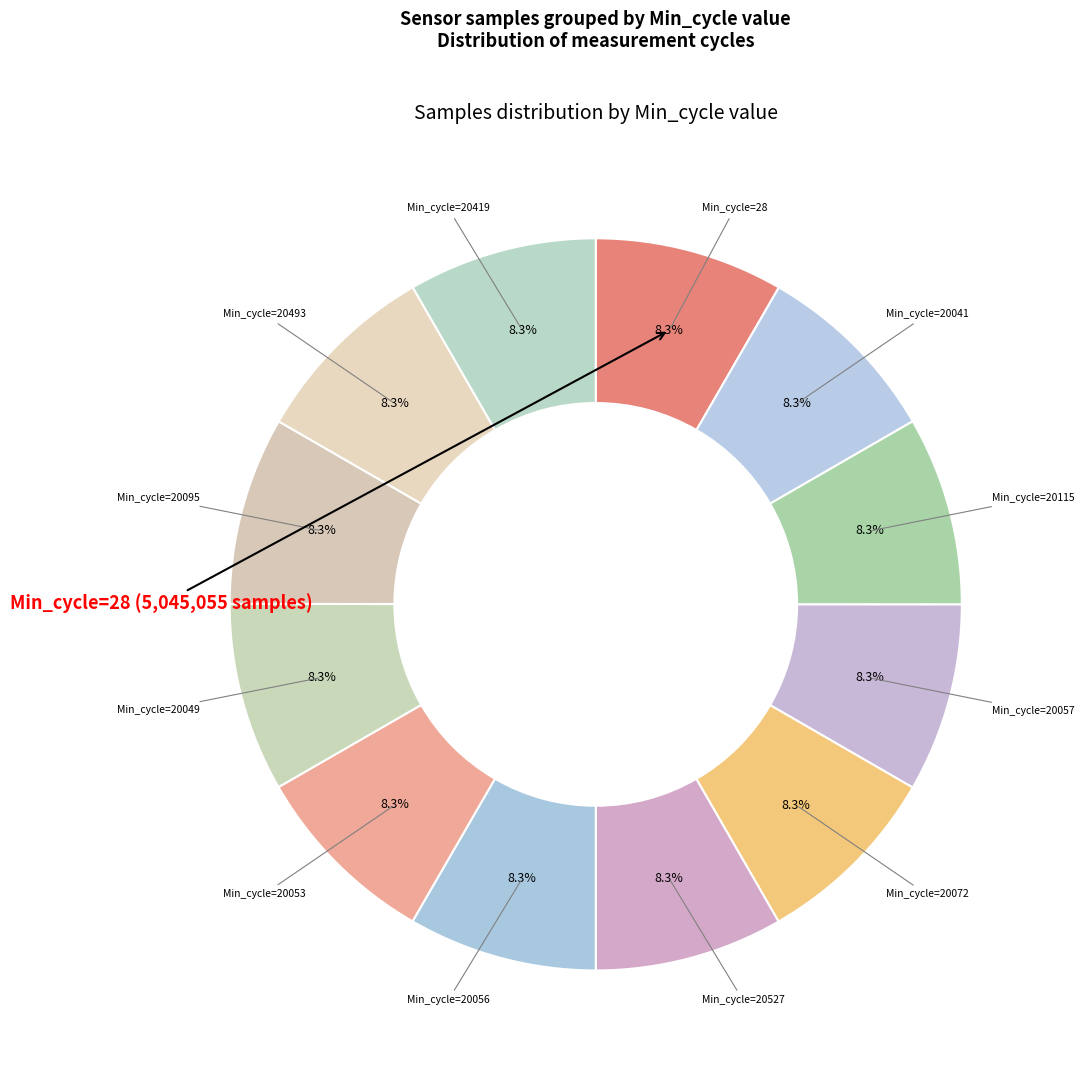

Count the number of slices in the pie.

12